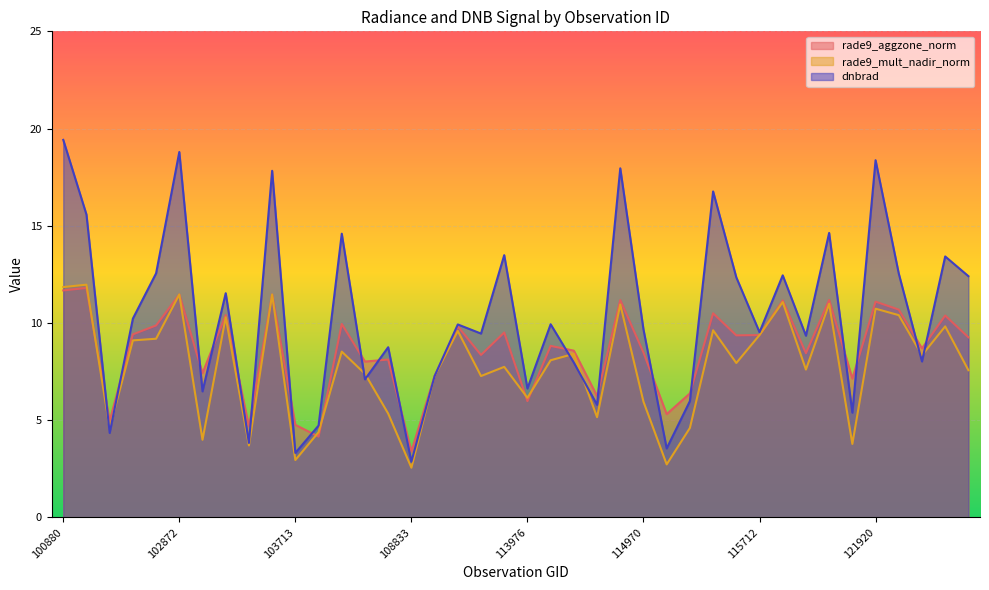

Rank the series by their maximum value, from lowest to highest.

rade9_aggzone_norm, rade9_mult_nadir_norm, dnbrad